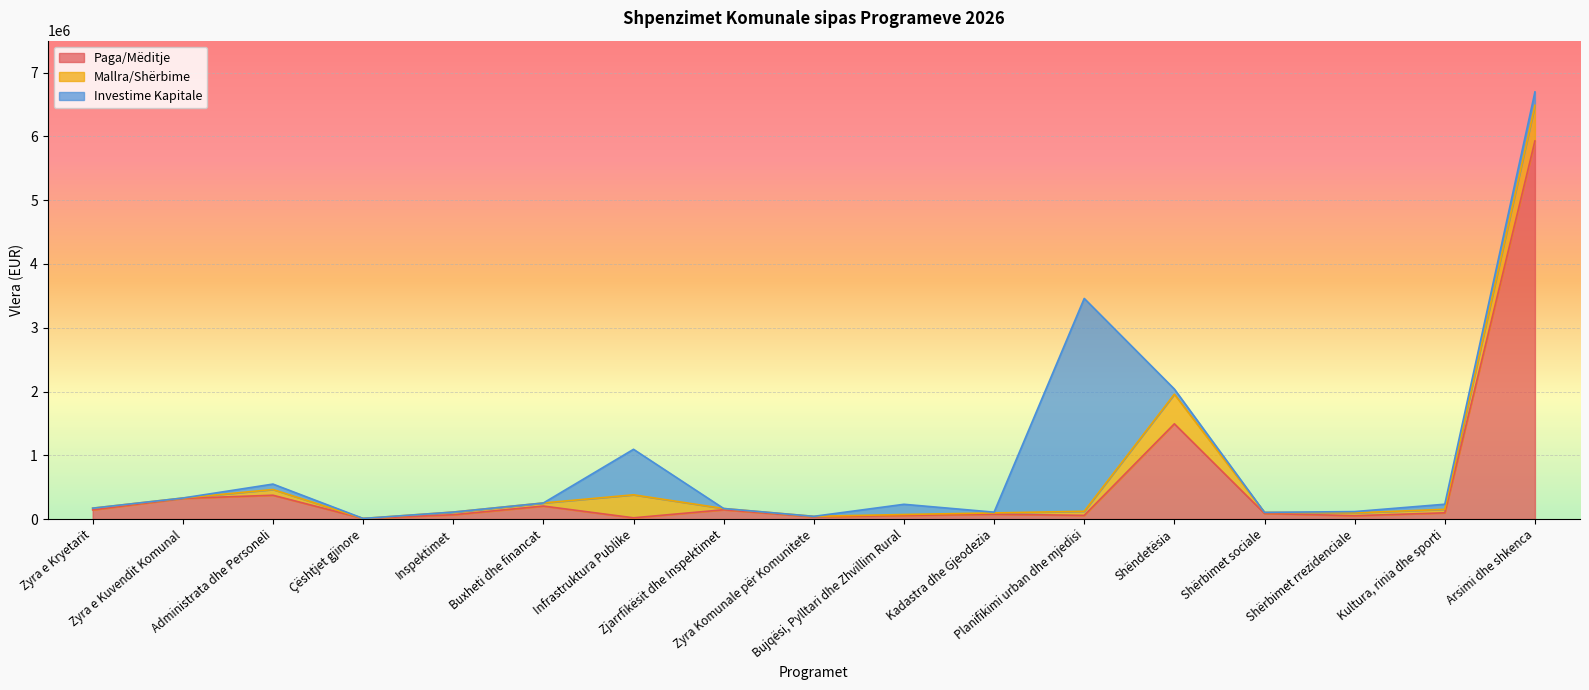

What is the difference between the highest and lowest values at Shërbimet sociale?

87234.0